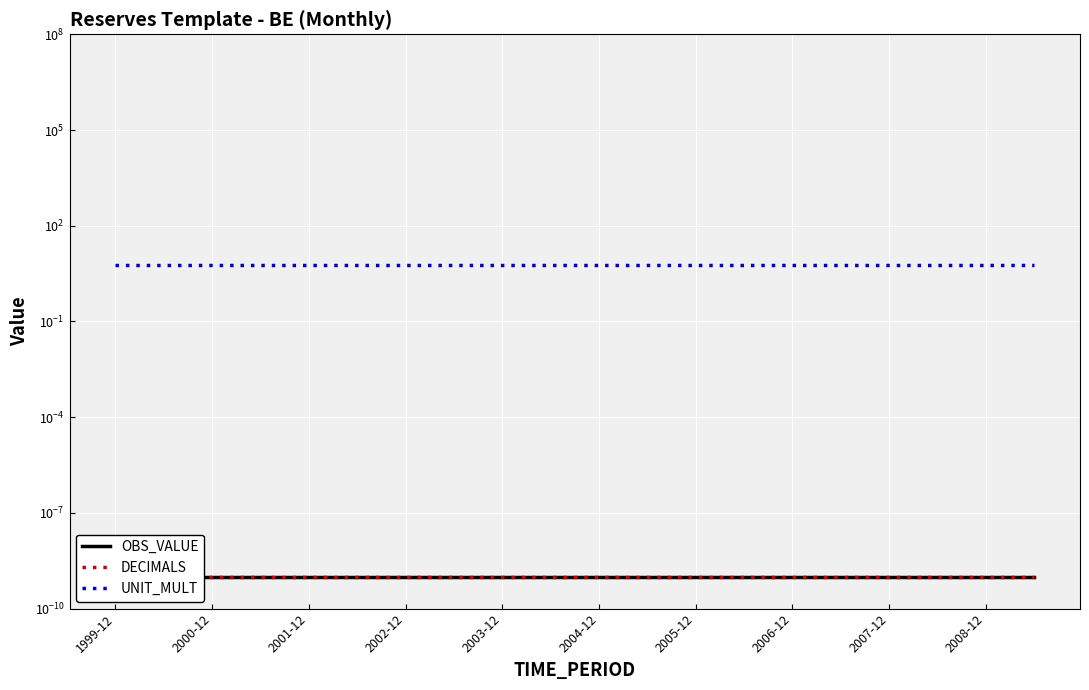

True or false: UNIT_MULT and DECIMALS intersect in this chart.

False